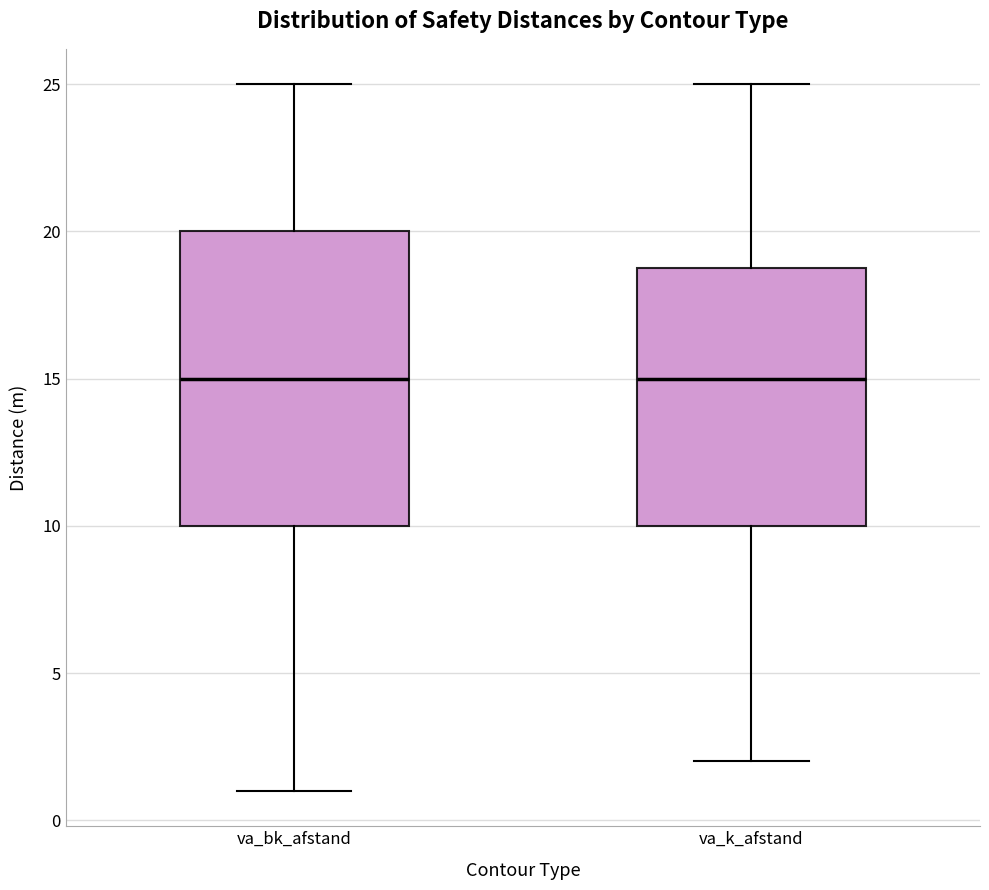

Reading left to right, read every box against the y-axis: the position of its median line, the range the box covers, and the ends of its whiskers. The values are not printed on the chart, so give them approximately, as read against the axis.

va_bk_afstand: median 15, box 10 to 20, whiskers 1 to 25
va_k_afstand: median 15, box 10 to 19, whiskers 2 to 25